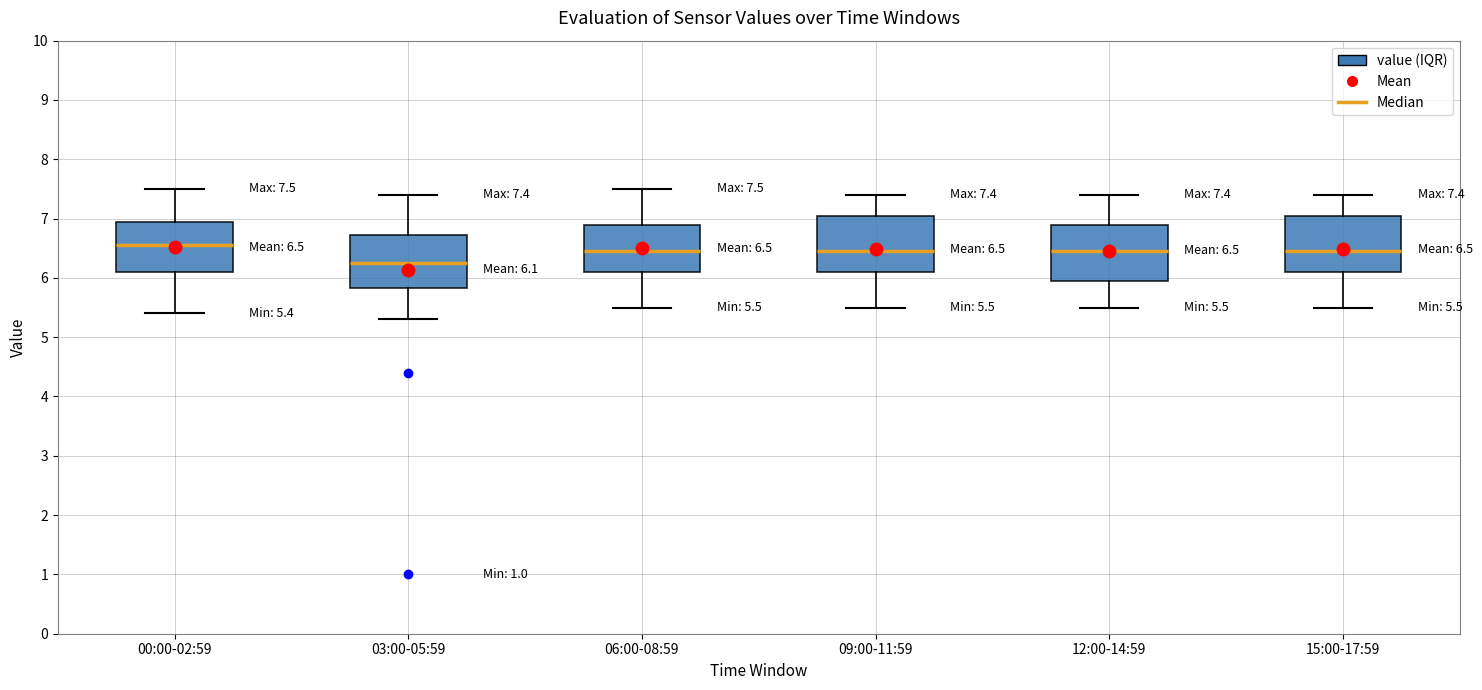

Which box's median line is the lowest?

03:00-05:59